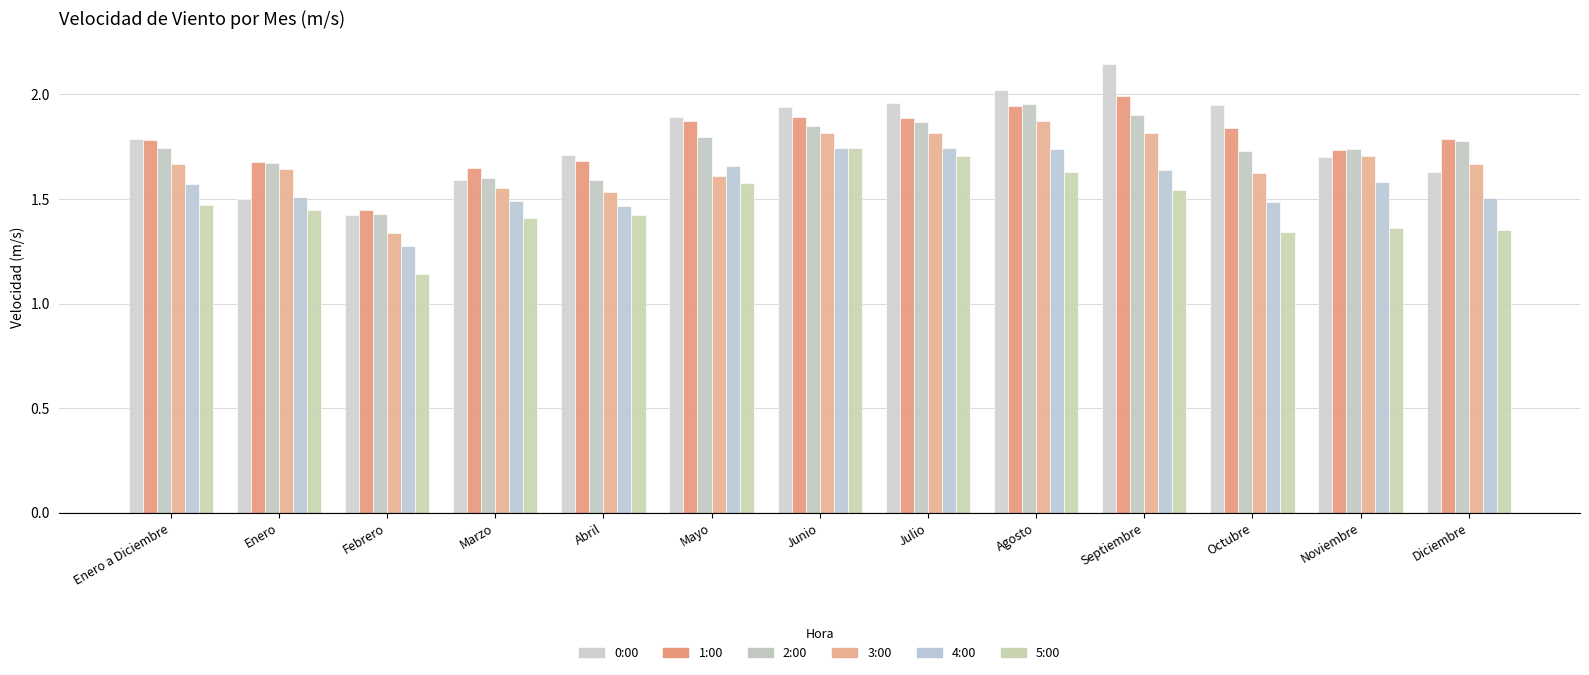

What is the label of the 13th bar from the right?

Enero a Diciembre